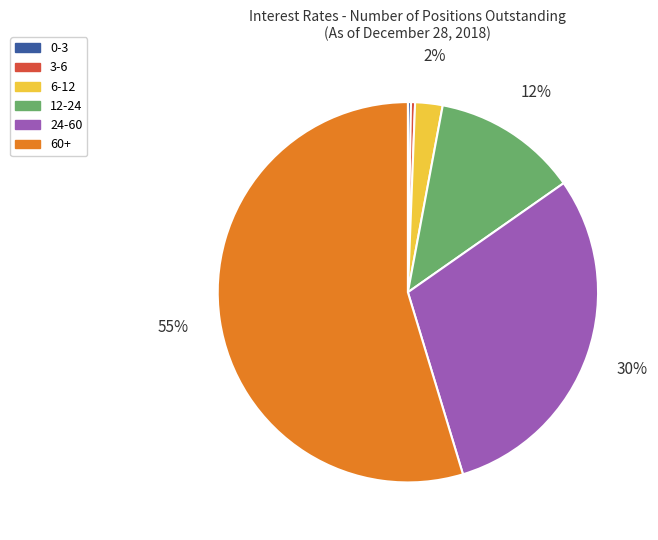

Which slice is the largest?

60+